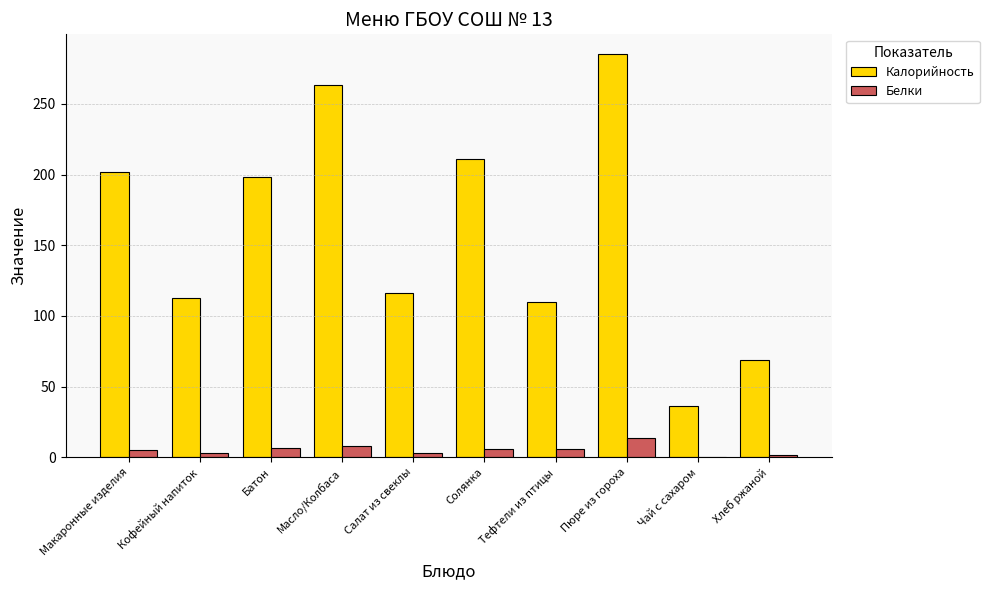

How many series are shown in this chart?

2